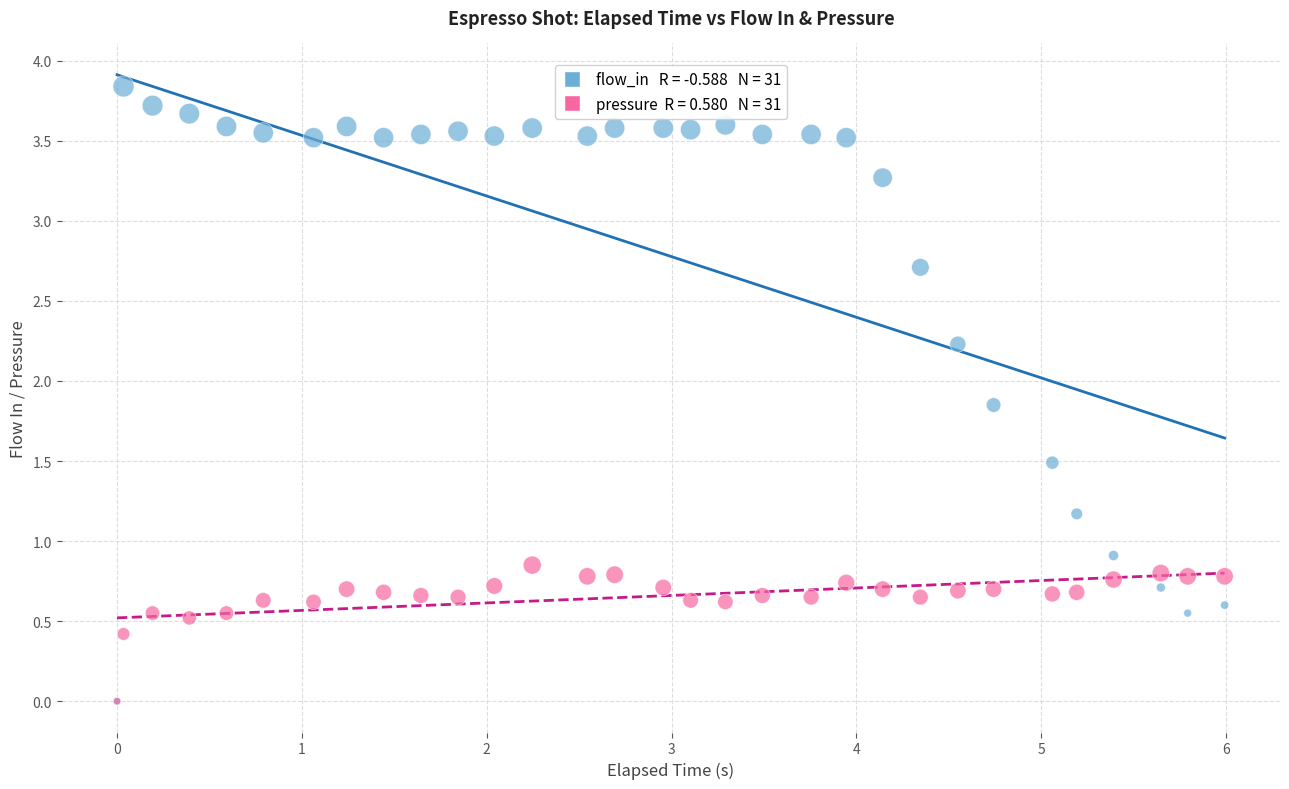

Across all series, what Y value is closest to 1?

0.9